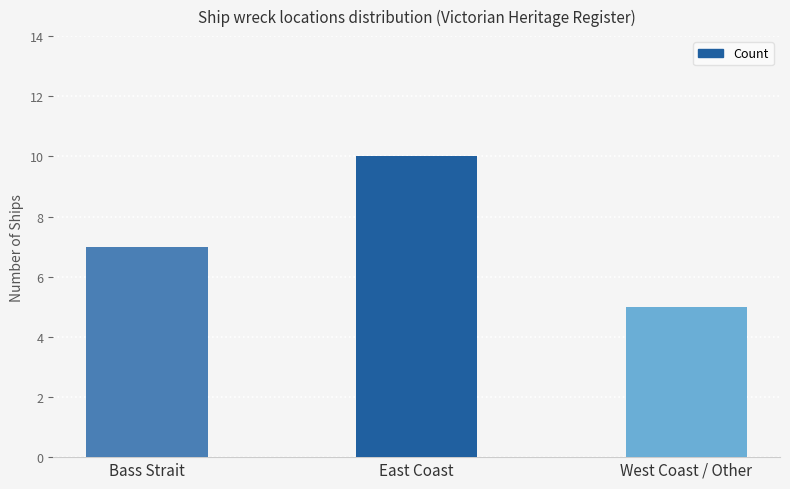

What position from the left is West Coast / Other?

3